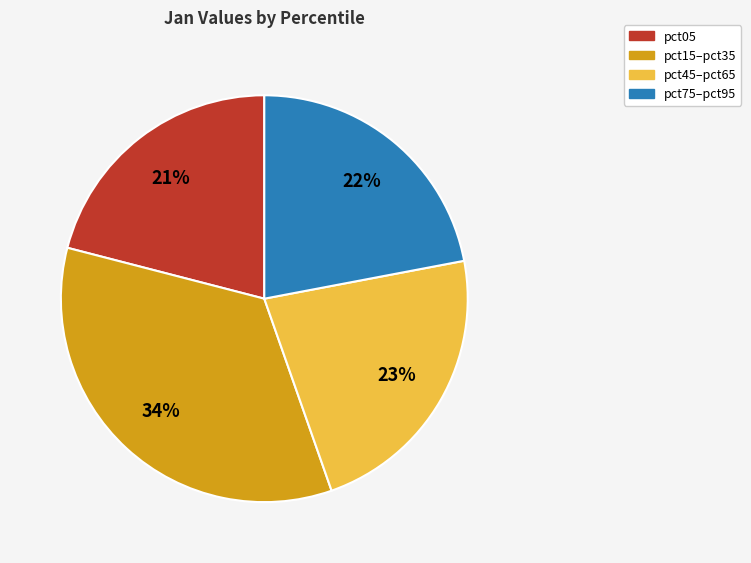

To the nearest percent, what is the average slice percentage?

25%